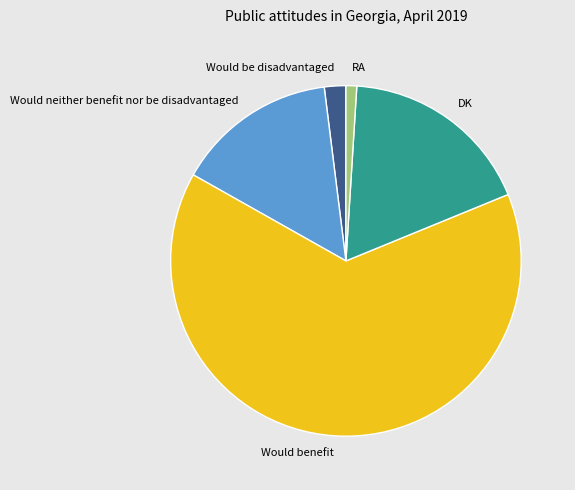

Does any single category account for the majority?

Yes